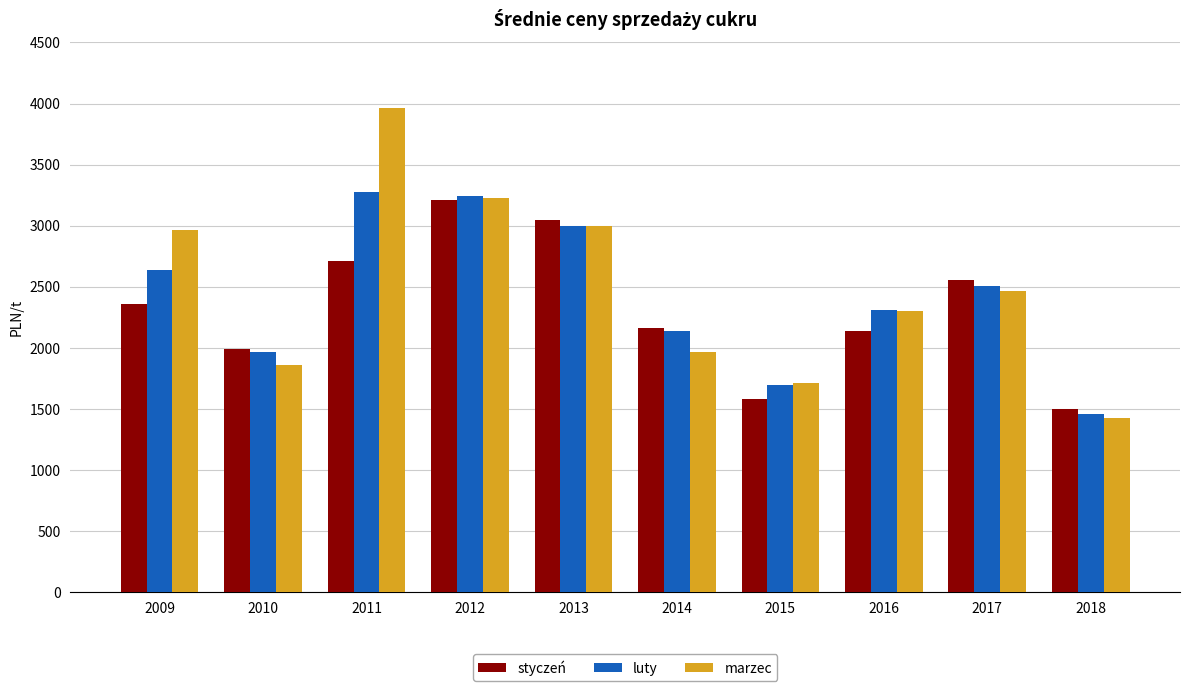

What is the sum of the marzec values at 2018 and 2017?

3893.7